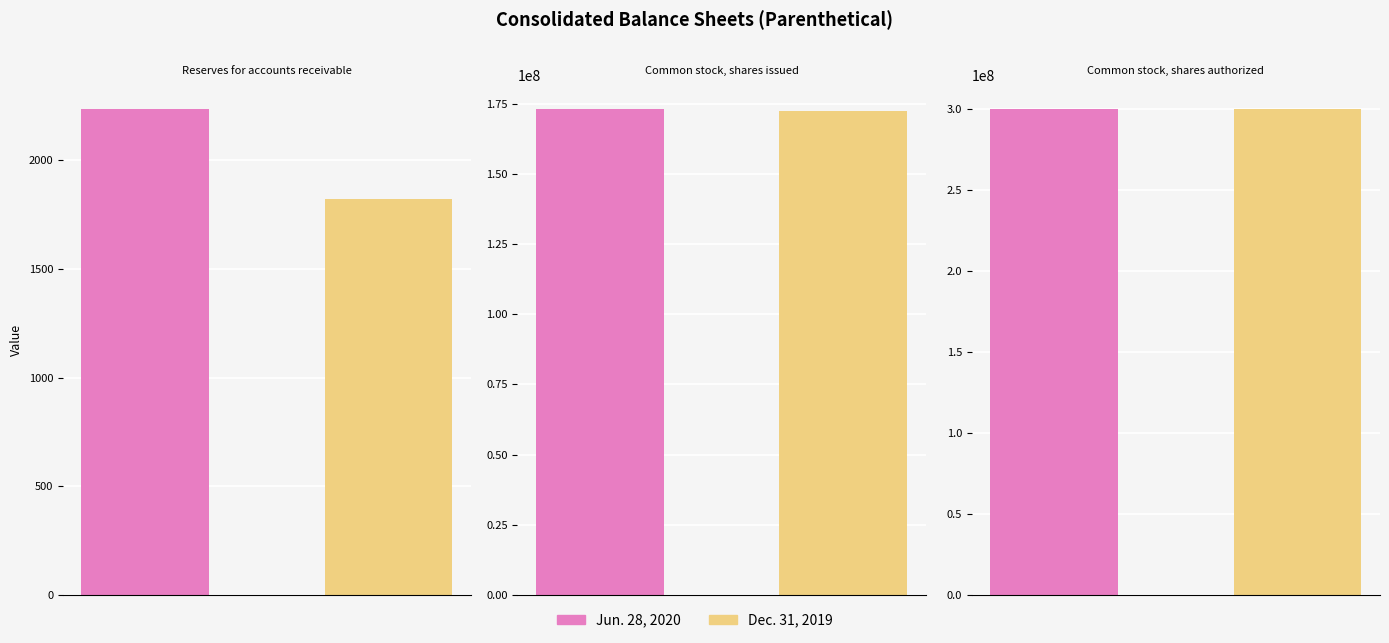

How many bars are there in each group?

2